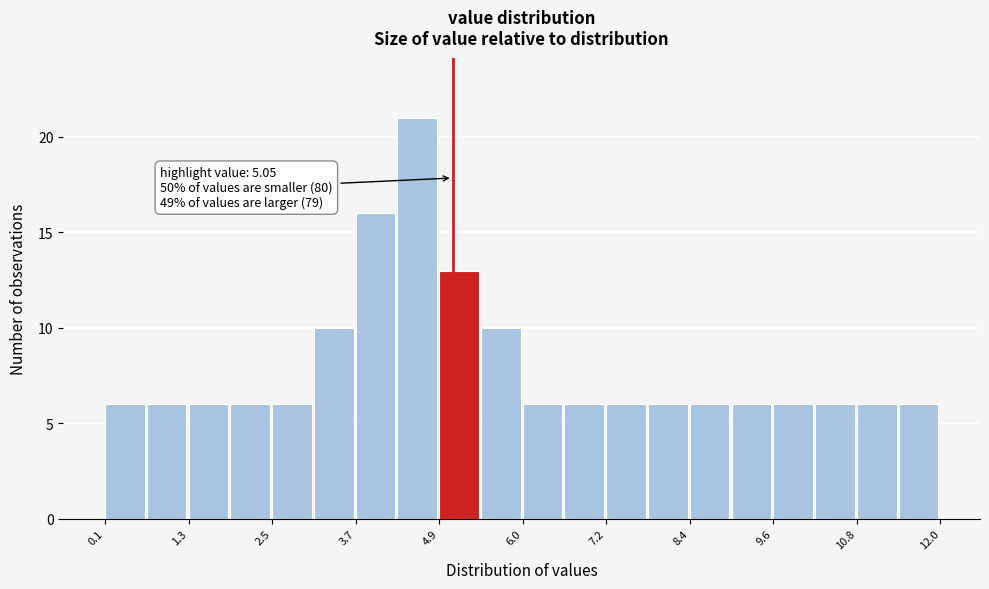

Around what value on the x-axis is the tallest bar? Give the approximate position of its centre, as read against the axis.

4.6